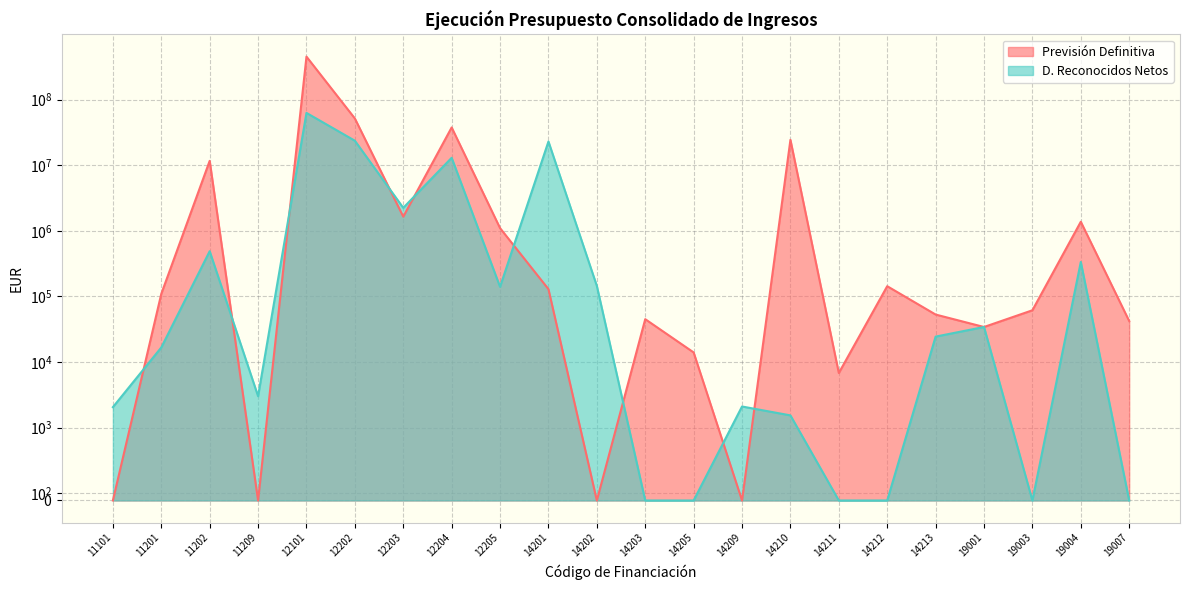

Where is the first local maximum for D. Reconocidos Netos?

11202